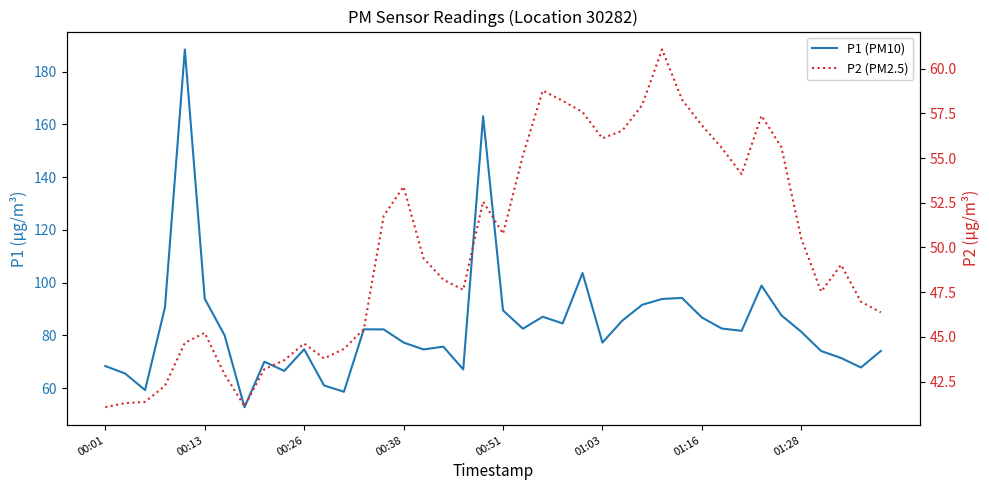

True or false: P2 (PM2.5) and P1 (PM10) cross at least once.

False